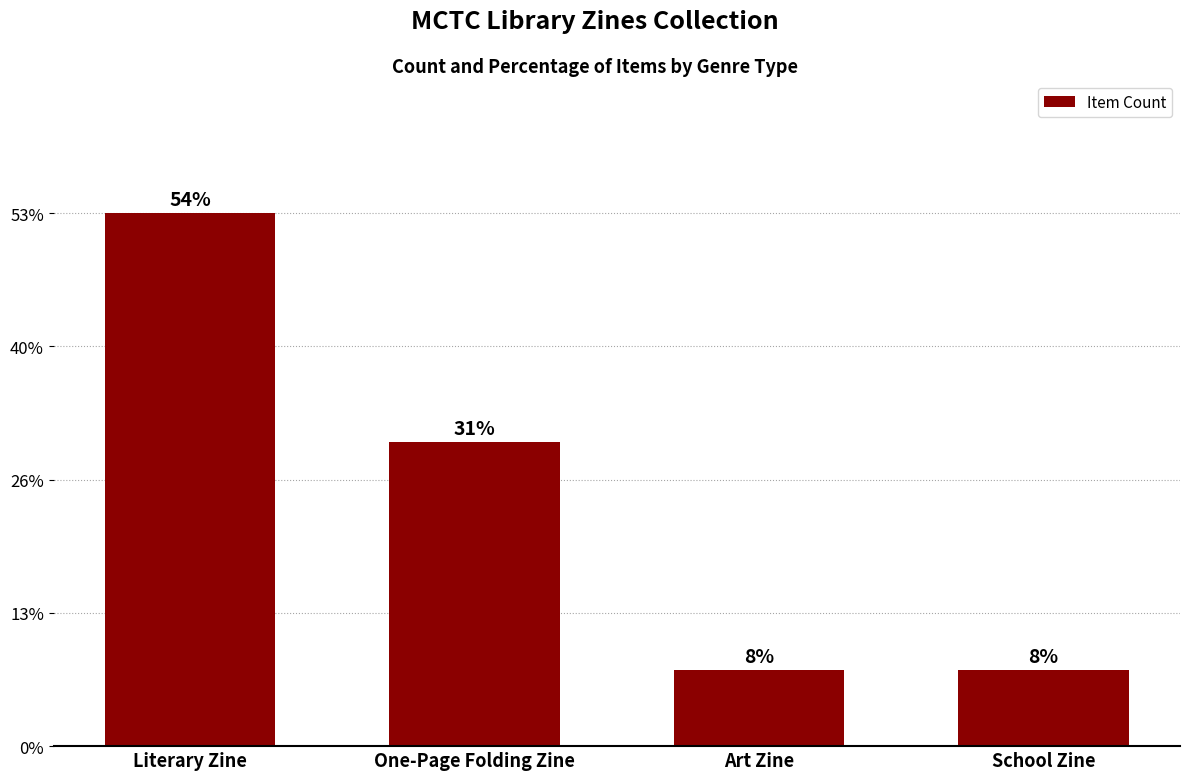

What is the value of the 3rd bar from the left?

1